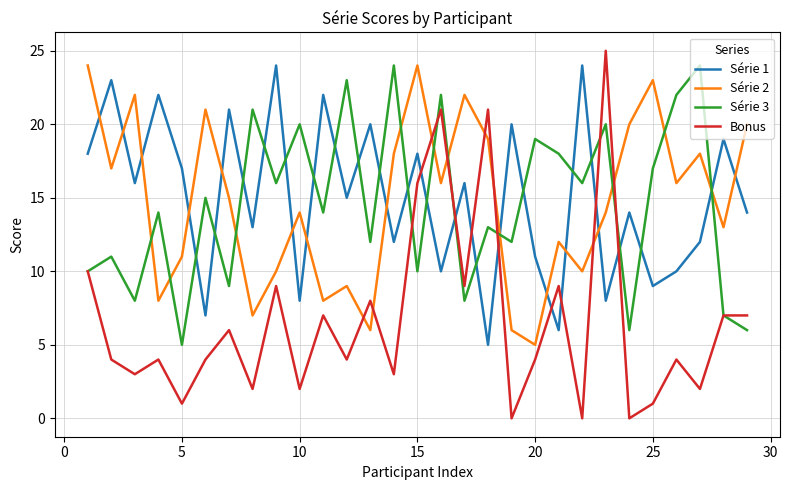

How many interior local valleys does the Série 2 series have?

10